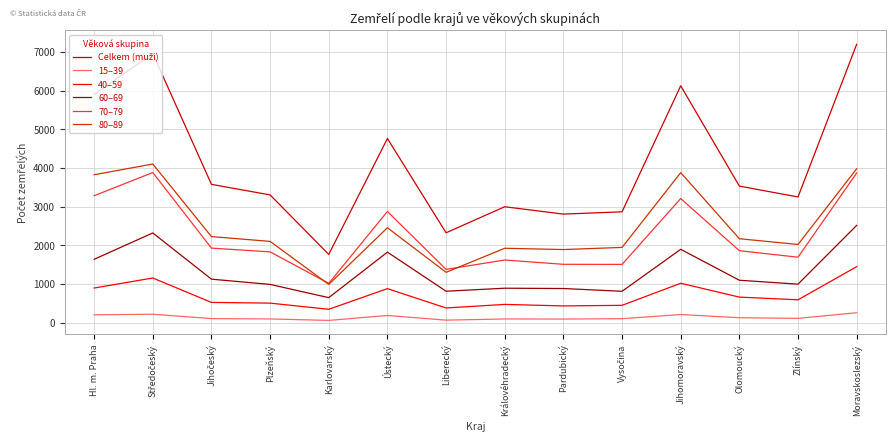

What position from the right is Liberecký?

8